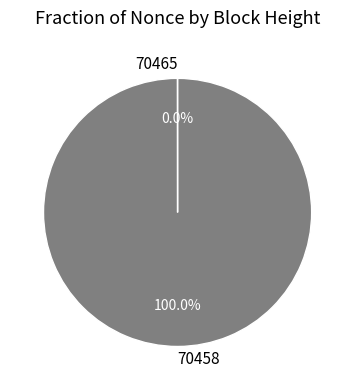

What is the majority slice?

70458